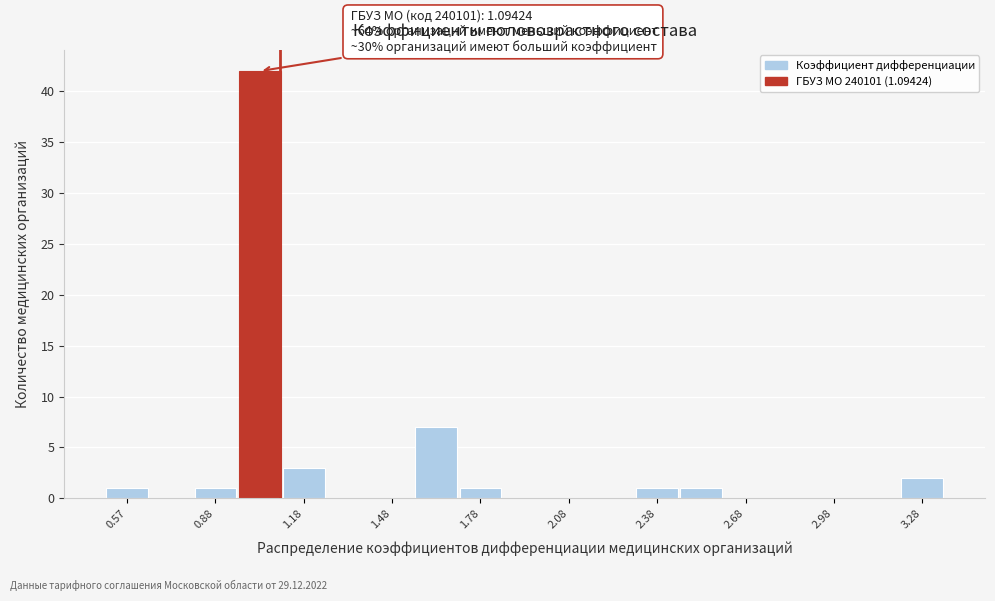

Around what value on the x-axis is the tallest bar? Give the approximate position of its centre, as read against the axis.

1.05